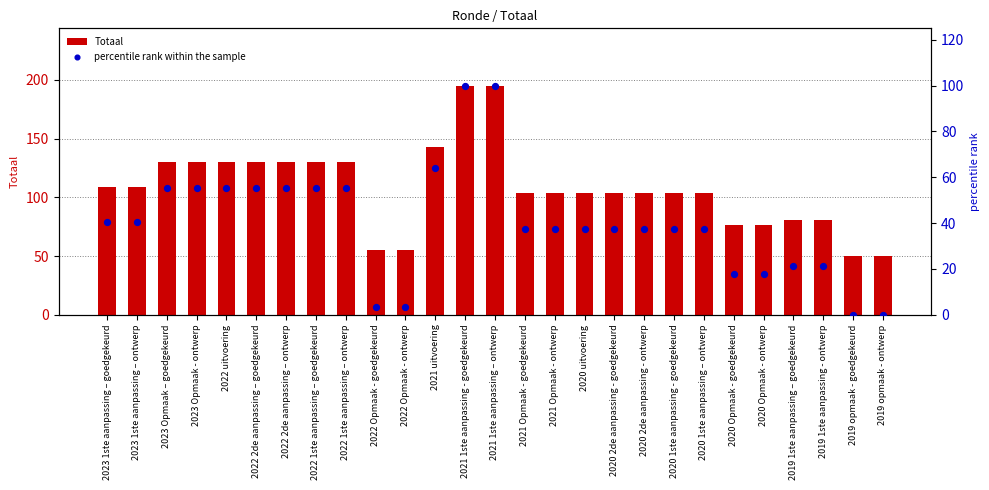

What is the total value across all series at 2021 Opmaak - ontwerp?

141.2